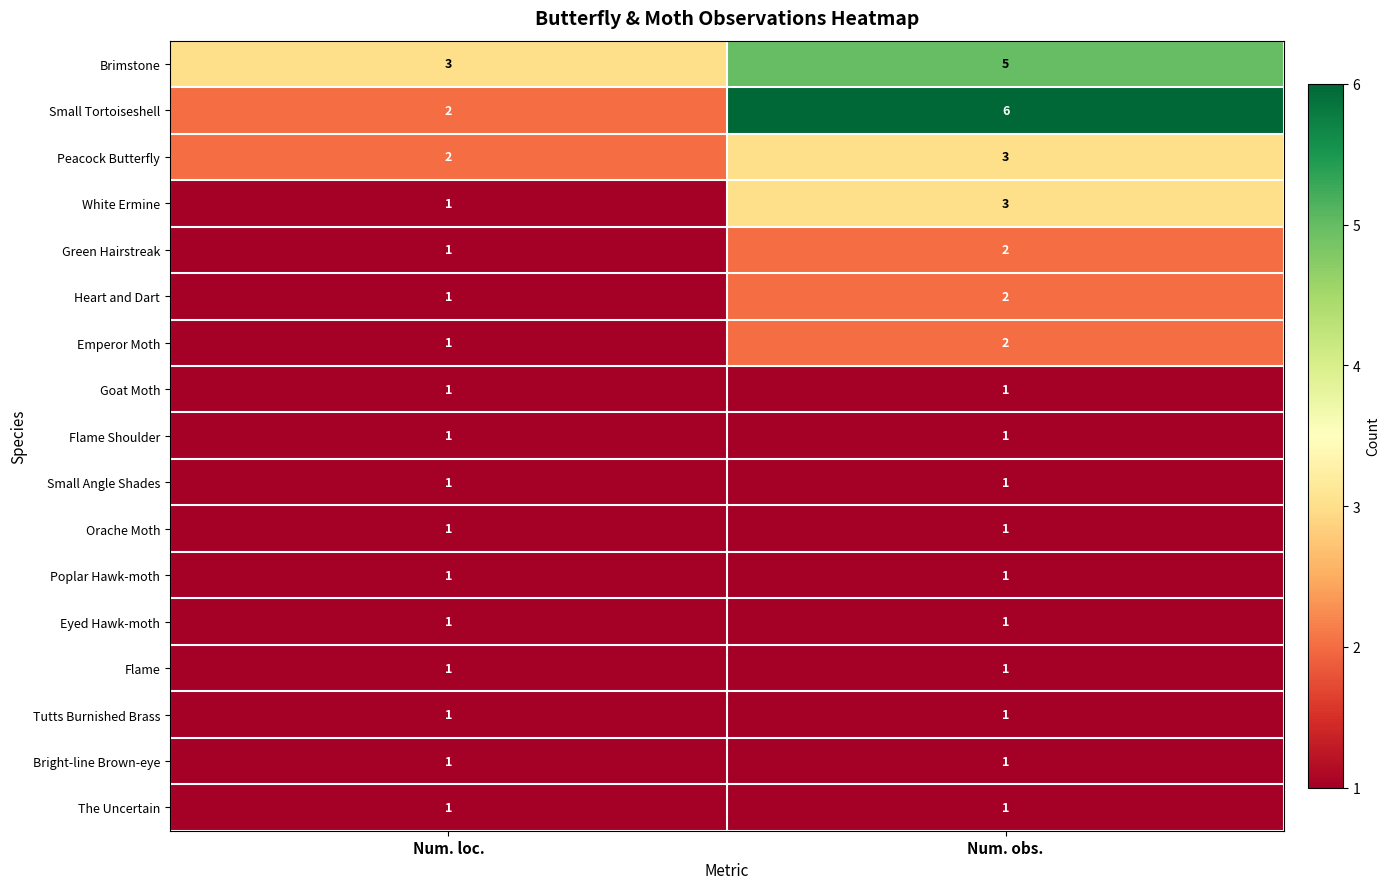

What is the difference between the highest and lowest values at Num. obs.?

5